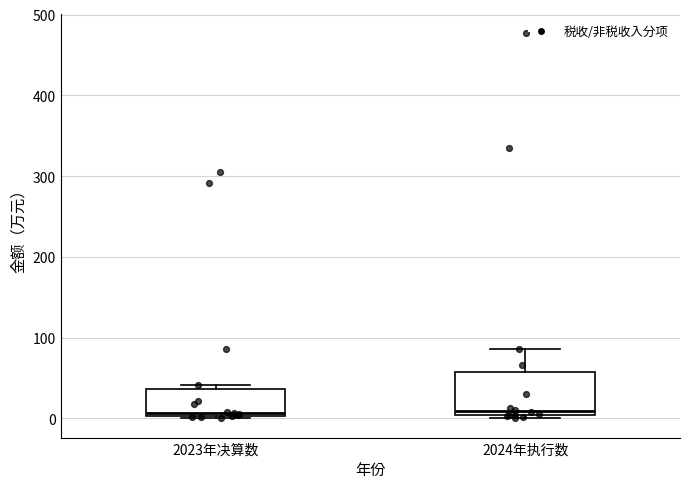

Comparing the boxes themselves (not the whiskers), which one is the tallest?

2024年执行数